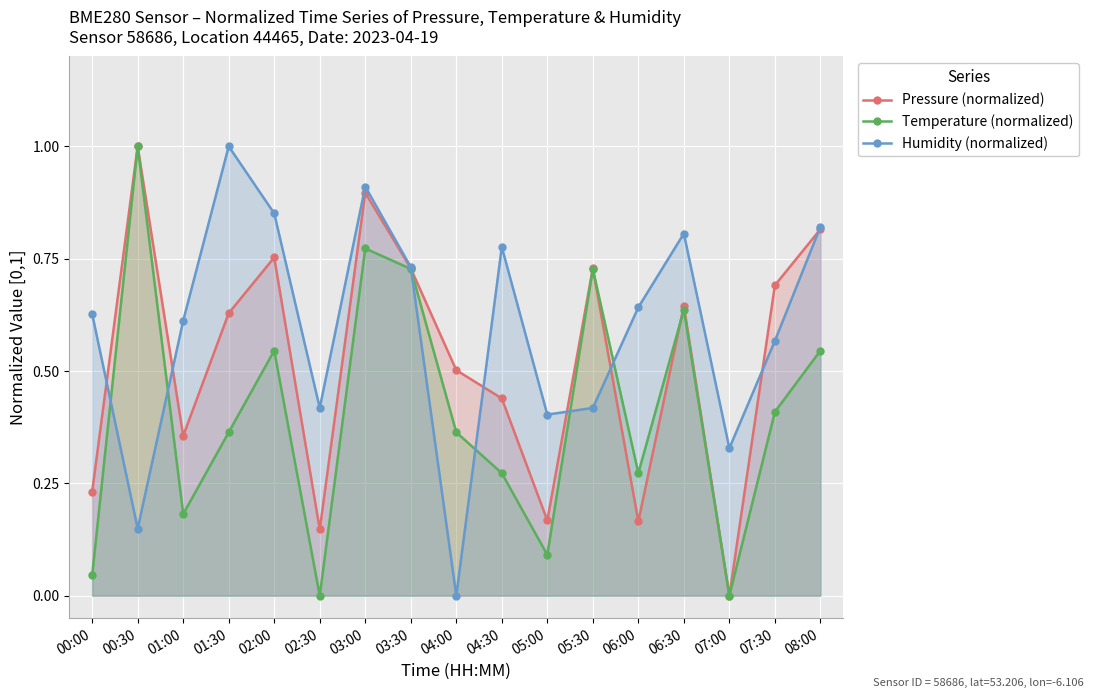

What is the label of the 3rd point from the right?

07:00